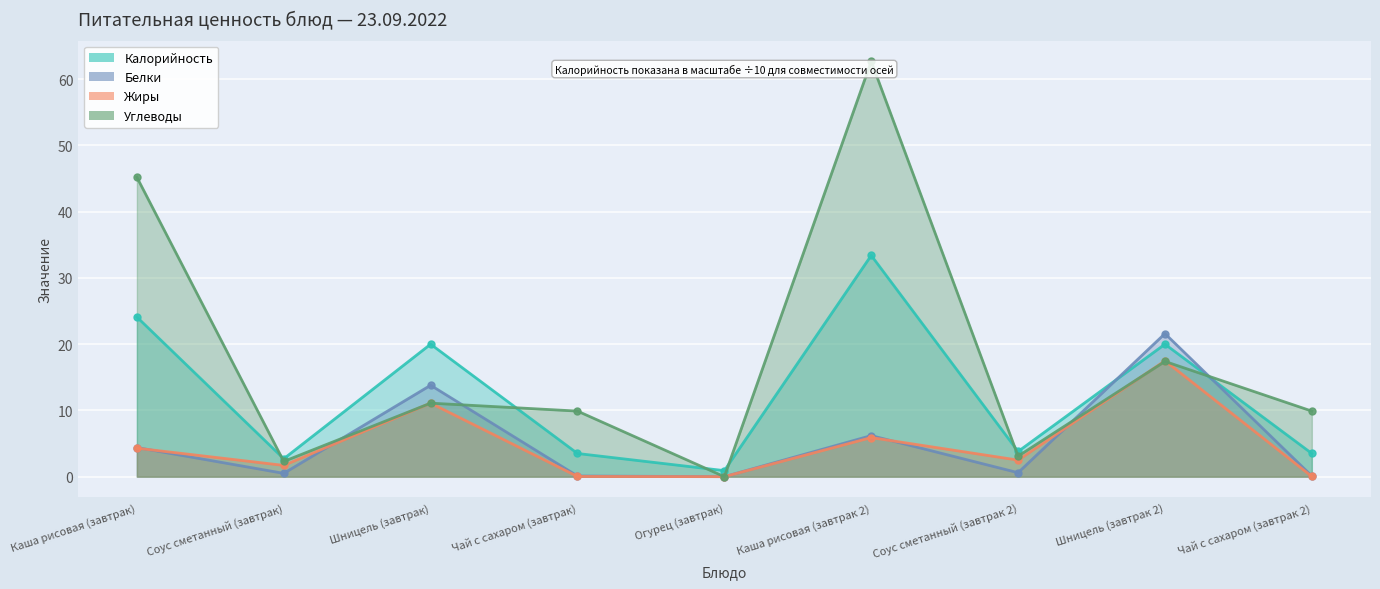

How many intersections are there between Жиры and Белки?

4